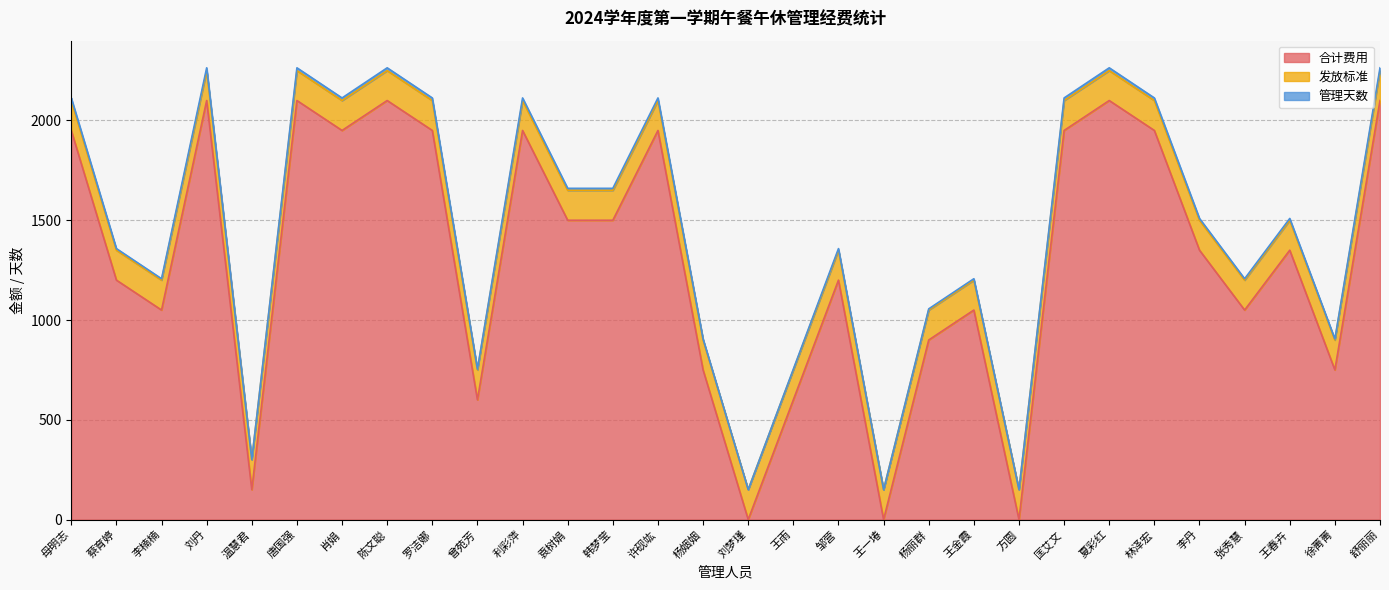

The 合计费用 series shows 0 at 王一堾. True or false?

True